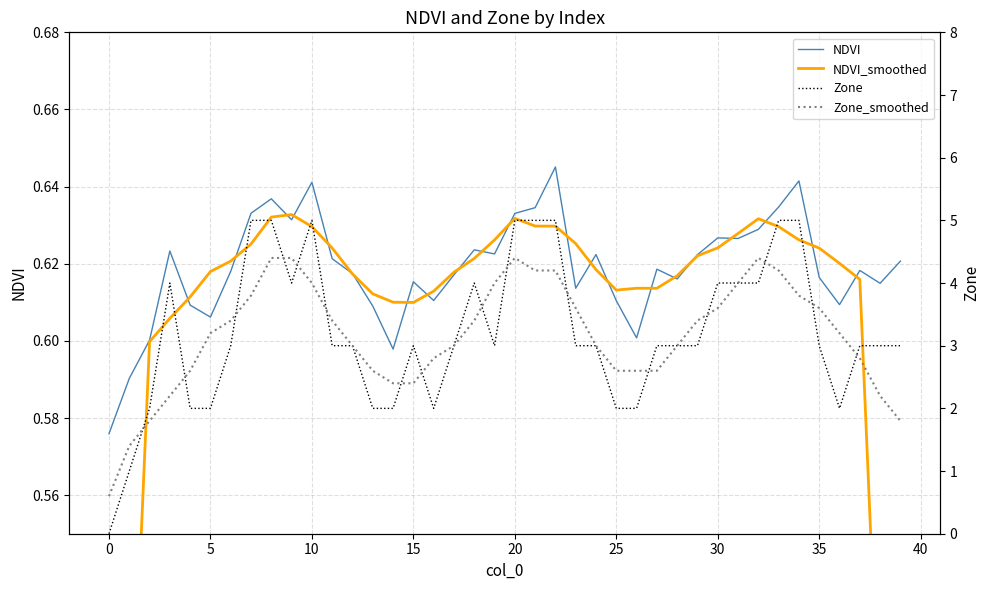

What is the spread (max minus min) of values at 12?

2.4